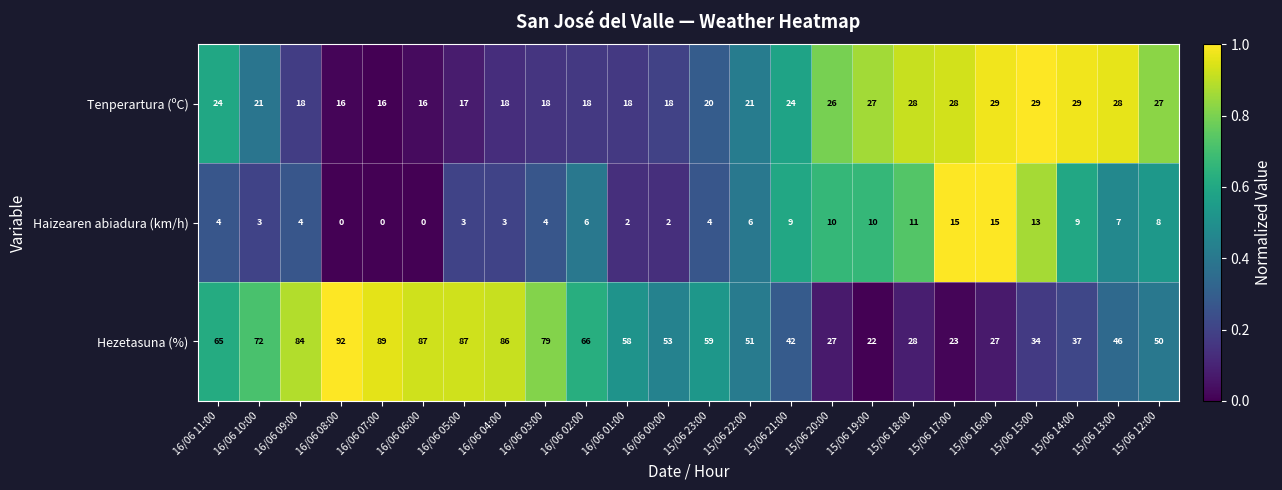

At which category is the sum across all series the highest?

16/06 08:00